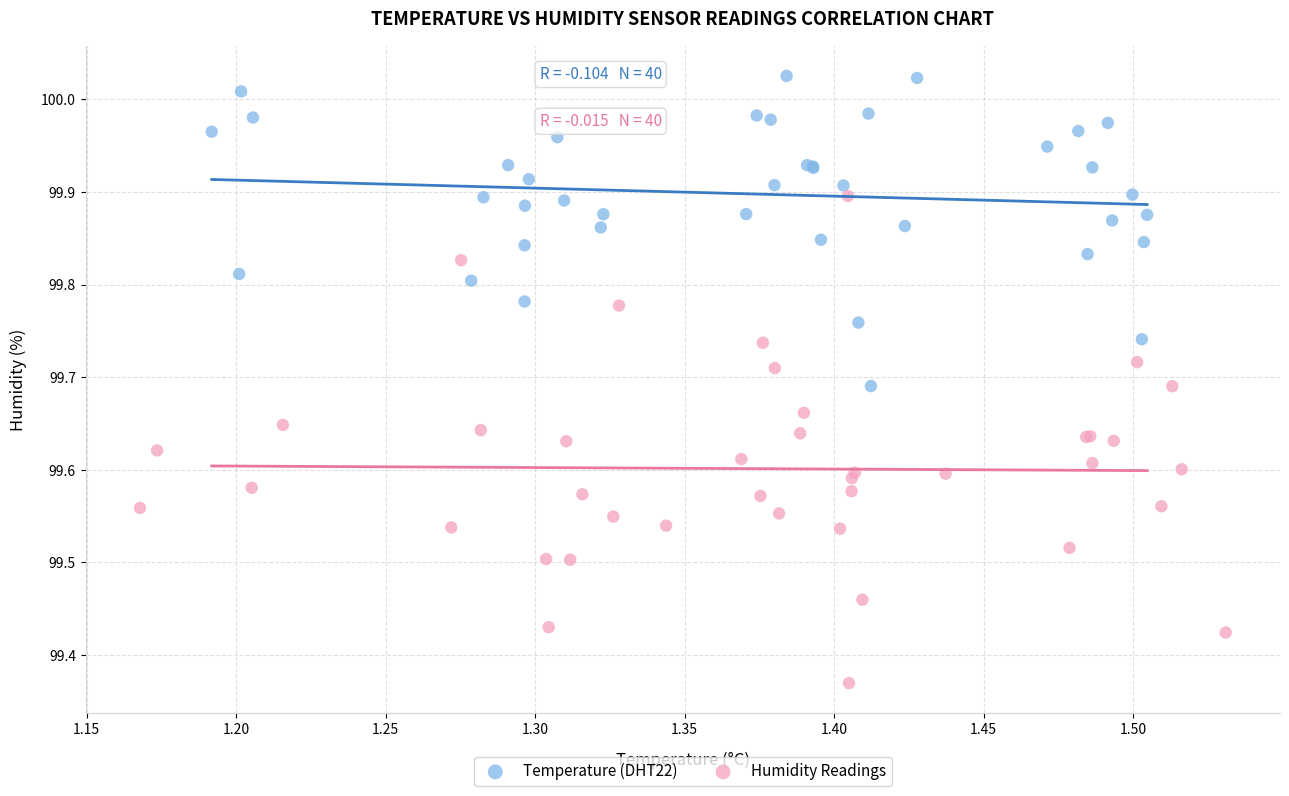

Which series contains the highest Y value?

Temperature (DHT22)